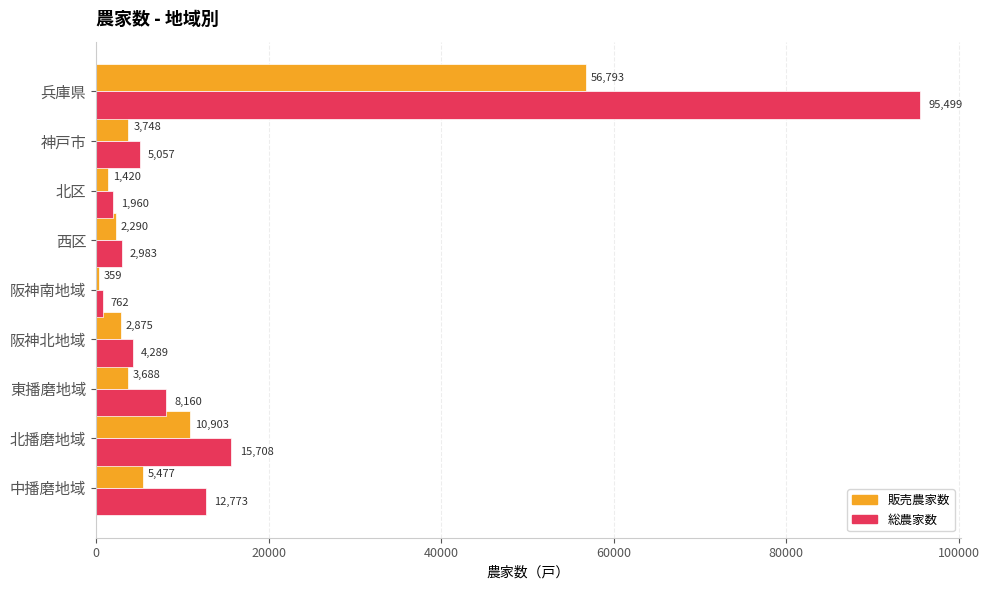

The value of 総農家数 at 阪神北地域 is 4289. True or false?

True